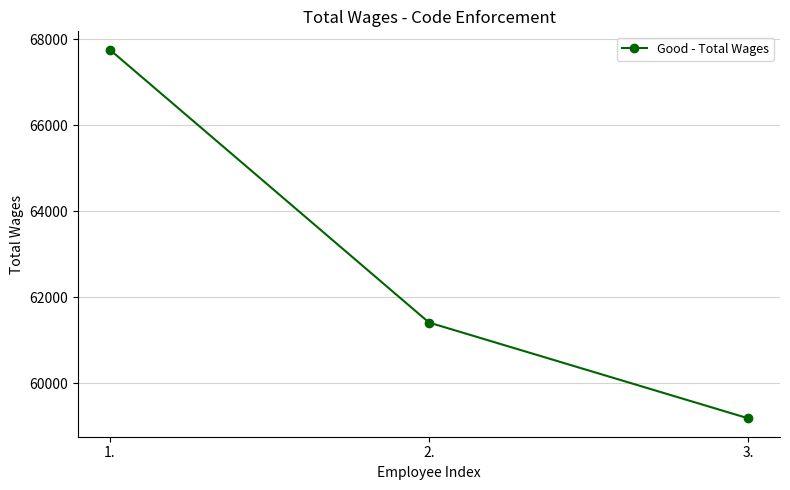

How many lines are shown in the chart?

1